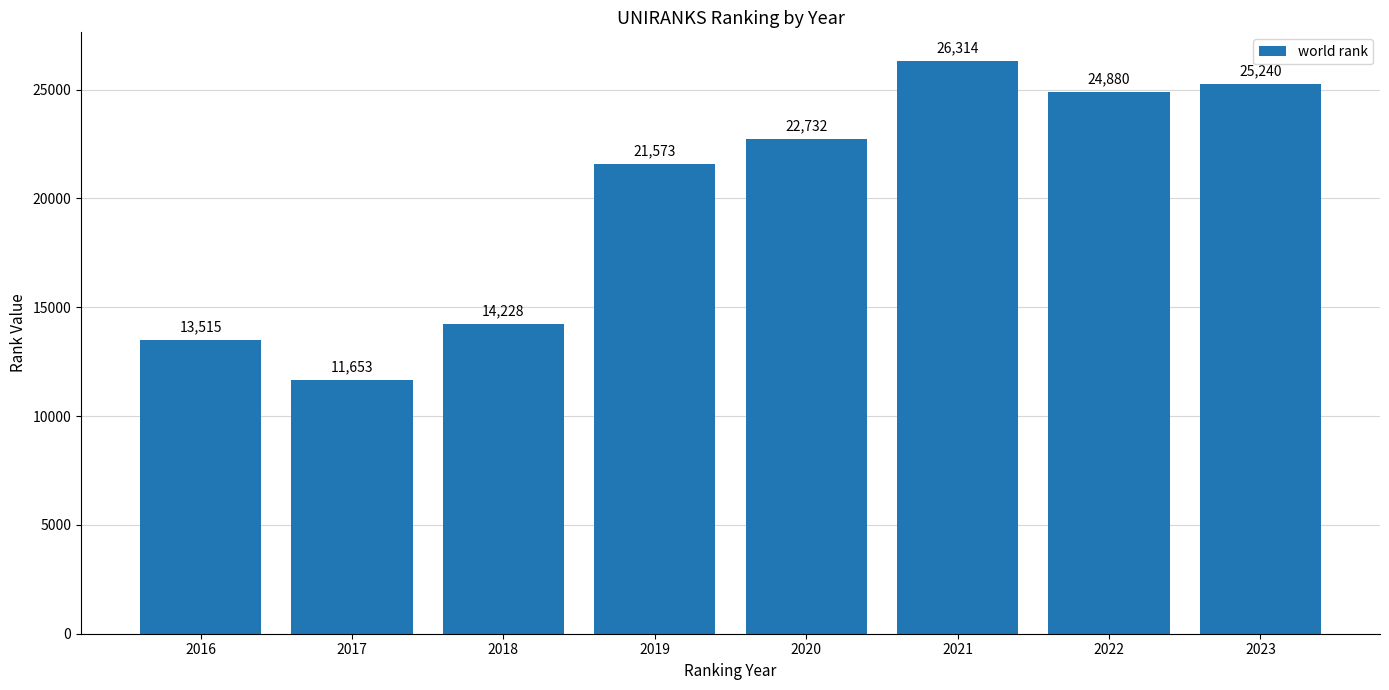

Reading left to right, transcribe all the data shown in this chart.

2016=13515	2017=11653	2018=14228	2019=21573	2020=22732	2021=26314	2022=24880	2023=25240